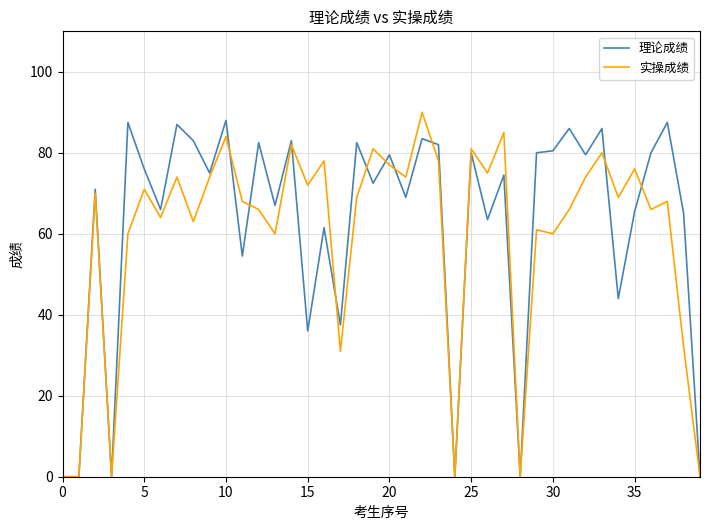

What is the highest value of the 理论成绩 series?

88.0